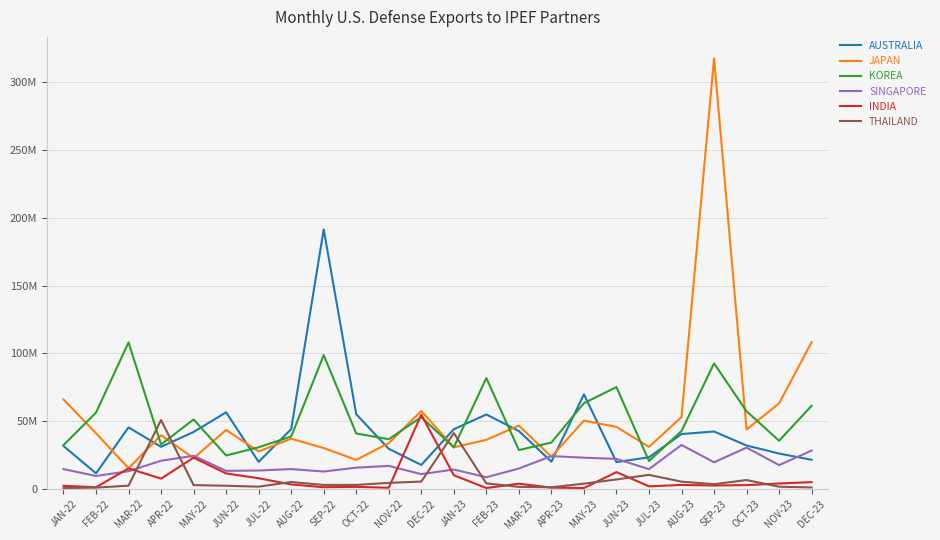

Count the number of categories in the chart.

24